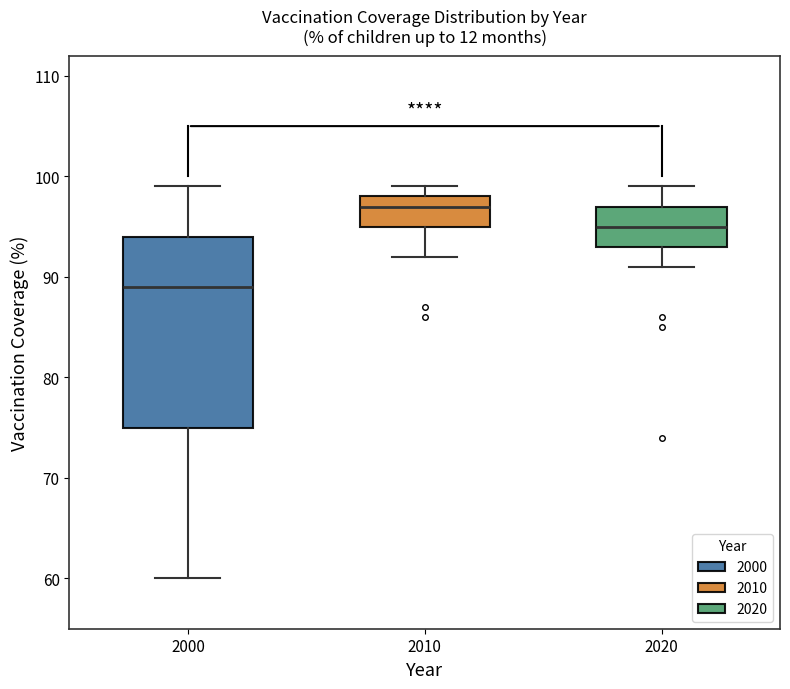

Which box has the lowest median line?

2000